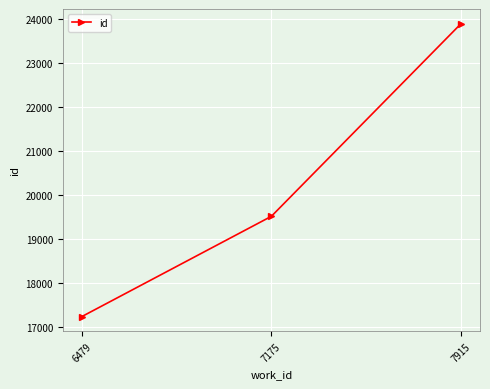

How many categories are shown in the chart?

3